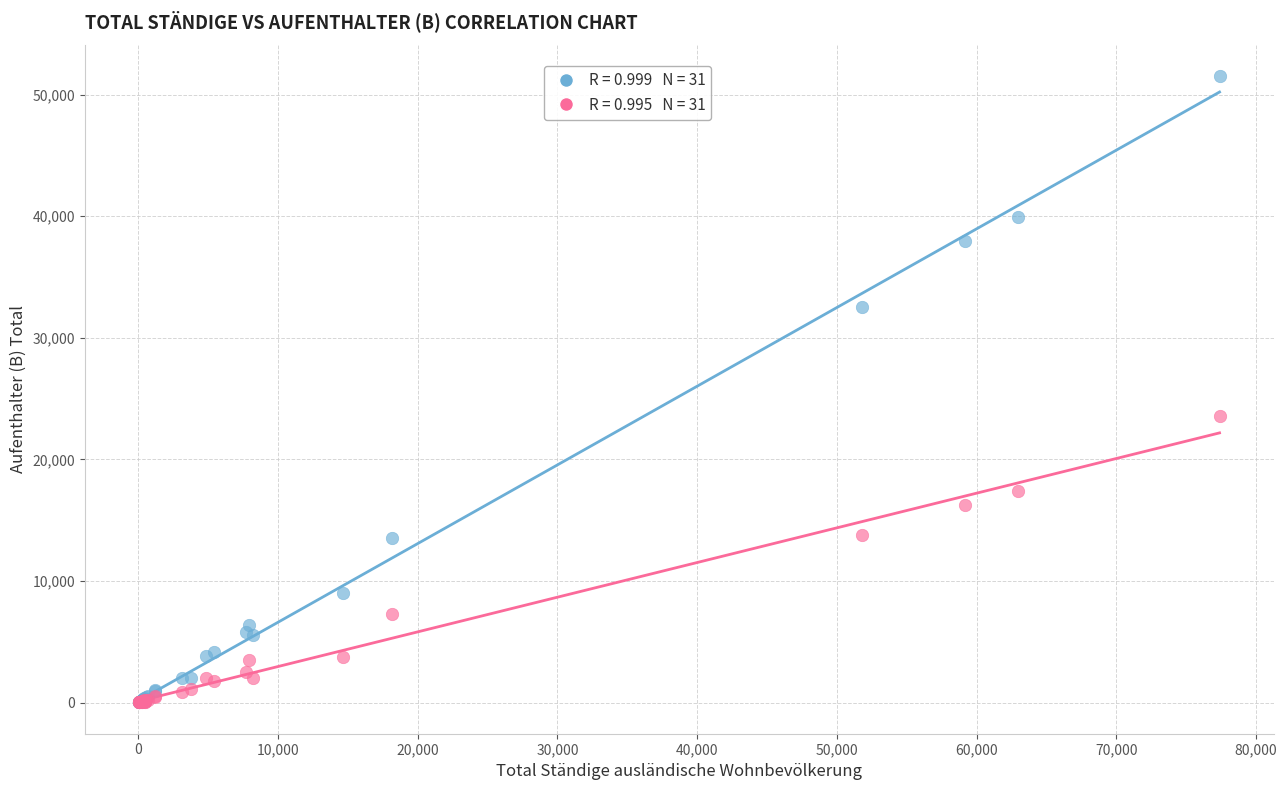

Across all series, what Y value is closest to 25783?

23577